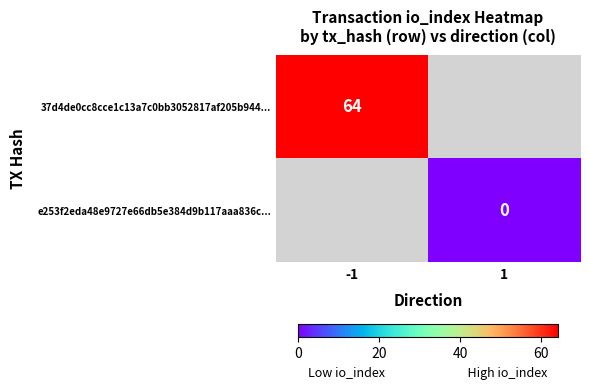

True or false: 37d4de0cc8cce1c13a7c0bb3052817af205b944... has a value of 64 at -1.

True